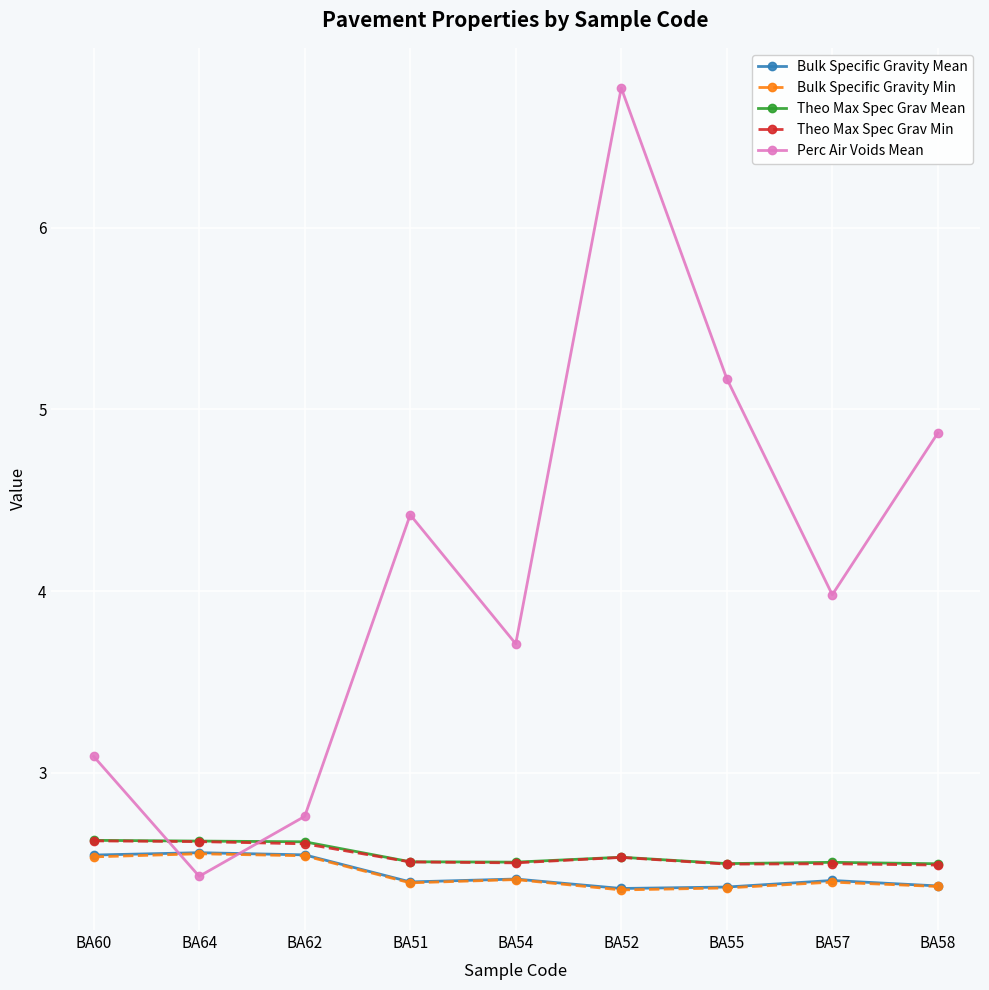

What is the label of the 7th point from the right?

BA62